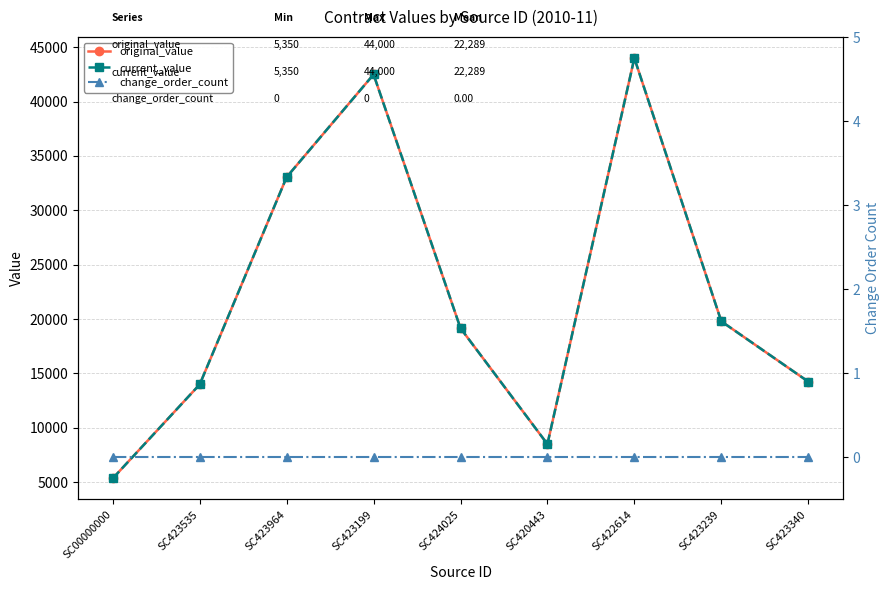

Reading left to right, extract all data points from this chart.

original_value: 5350	13990	33058	42500	19160	8500	44000	19795	14250
current_value: 5350	13990	33058	42500	19160	8500	44000	19795	14250
change_order_count: 0	0	0	0	0	0	0	0	0